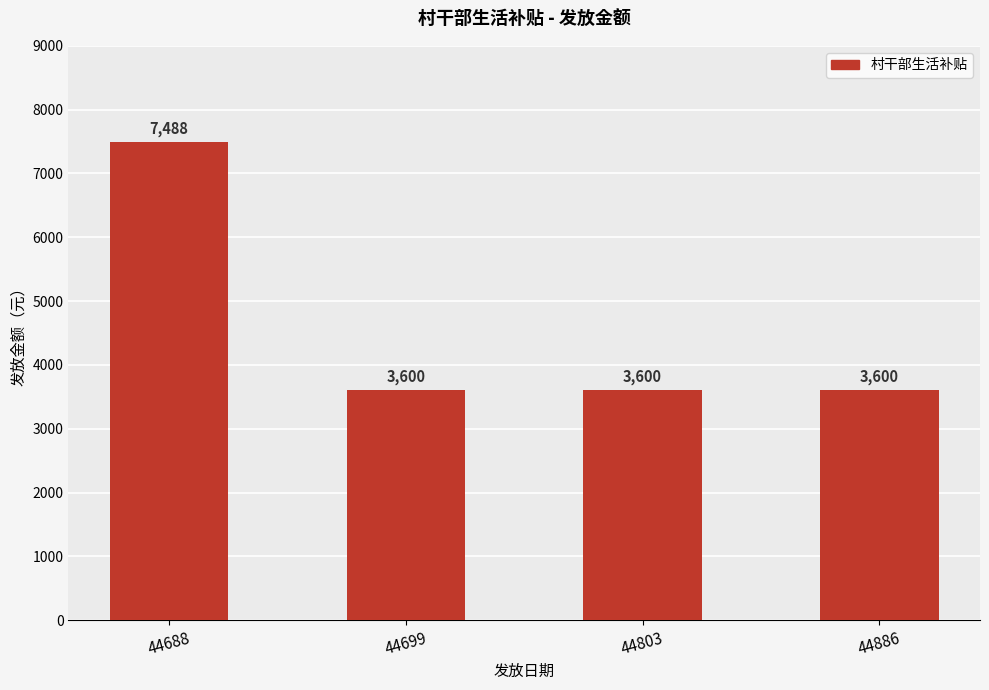

Reading left to right, extract all data points from this chart.

44688=7488	44699=3600	44803=3600	44886=3600